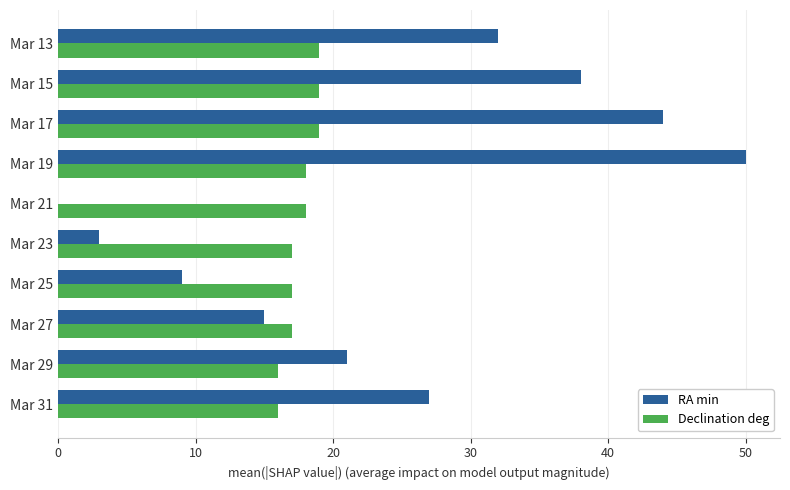

At which category does the chart reach its peak across all series?

Mar 19